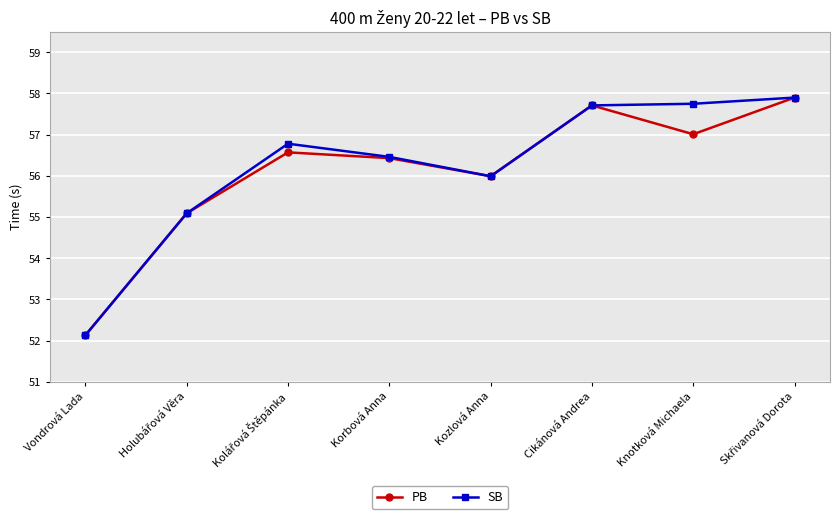

The value of PB at Kozlová Anna is 26.1. True or false?

False